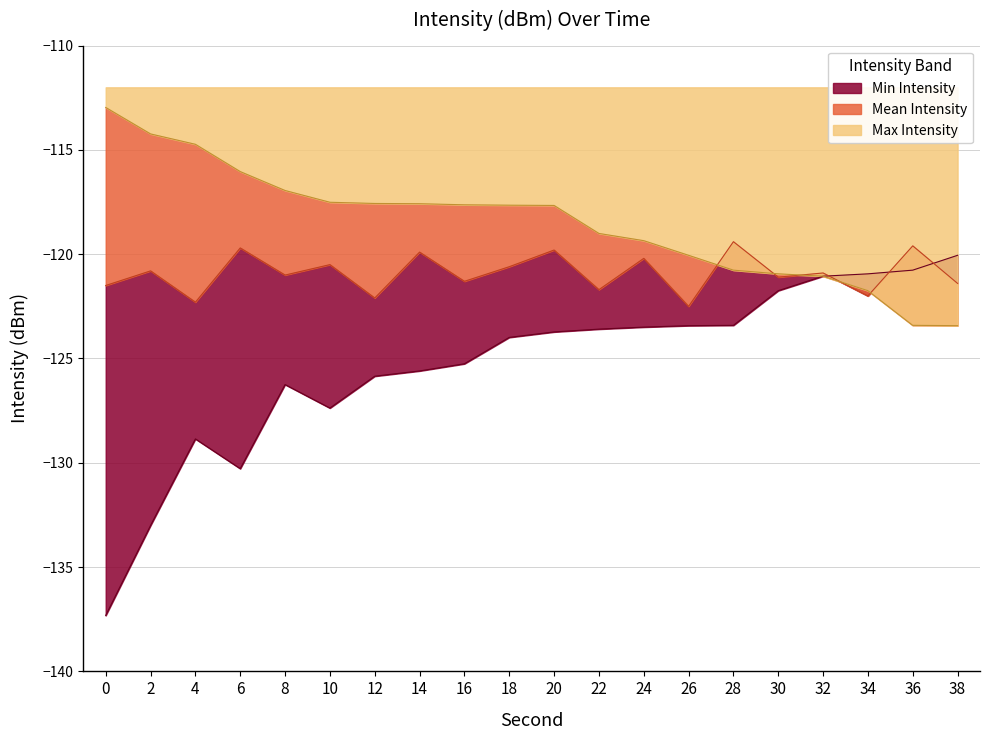

Is the value of Min Intensity at 14 greater than the value of Max Intensity at 6?

No